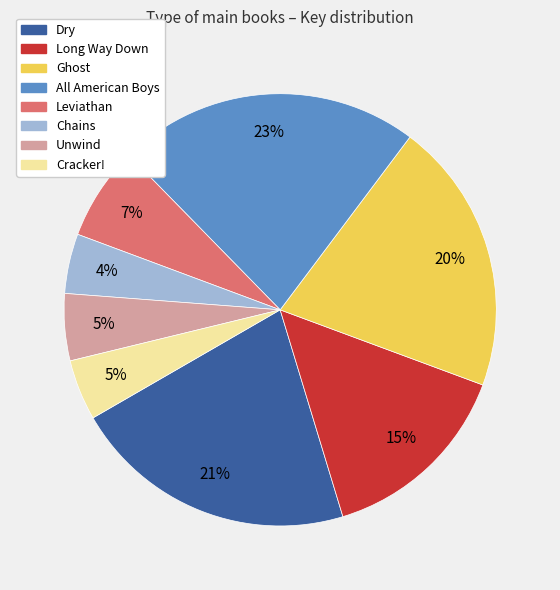

What percentage is the Ghost slice, to the nearest percent?

20%